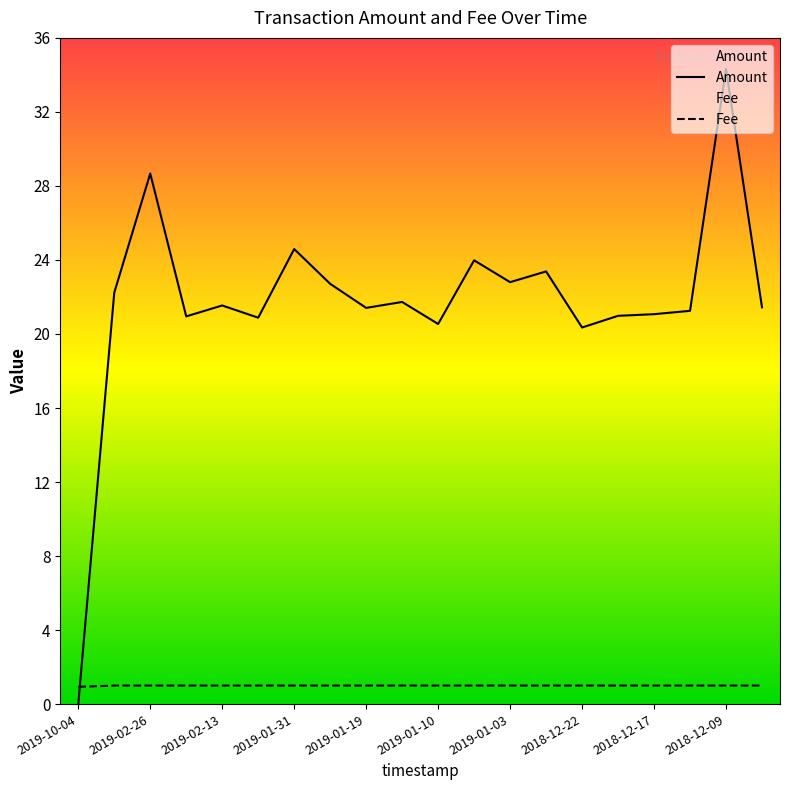

What is the label of the 9th point from the left?

2019-01-19